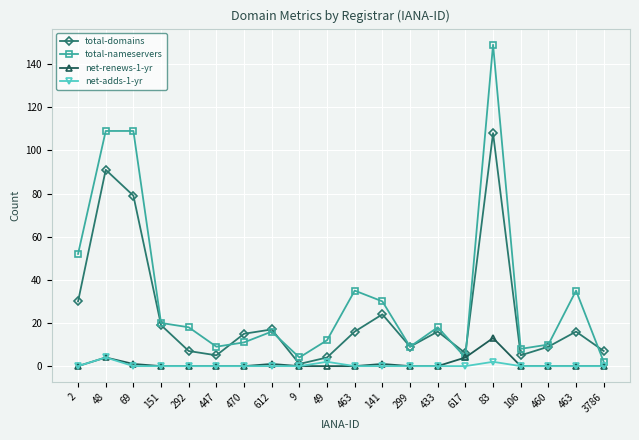

What is the highest value of the total-domains series?

108